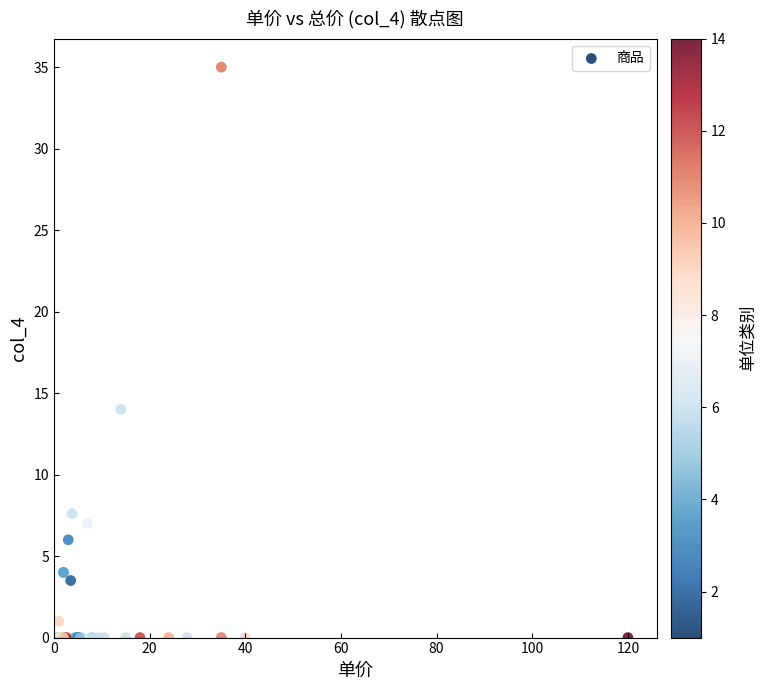

What Y value in the scatter plot is closest to 17?

14.0